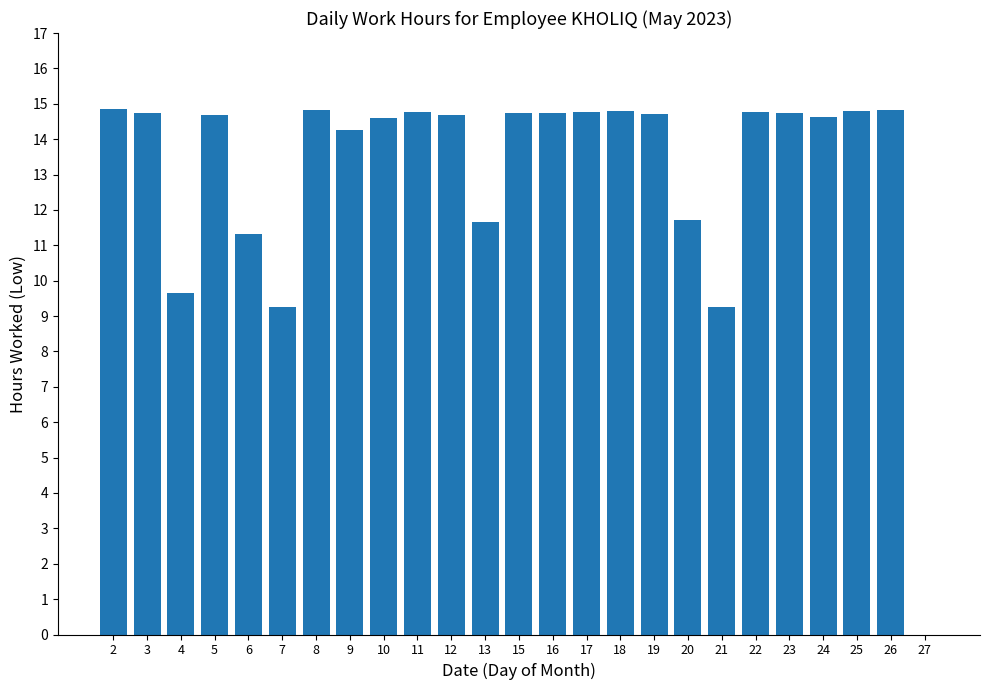

What value does the data have at 10?

14.6